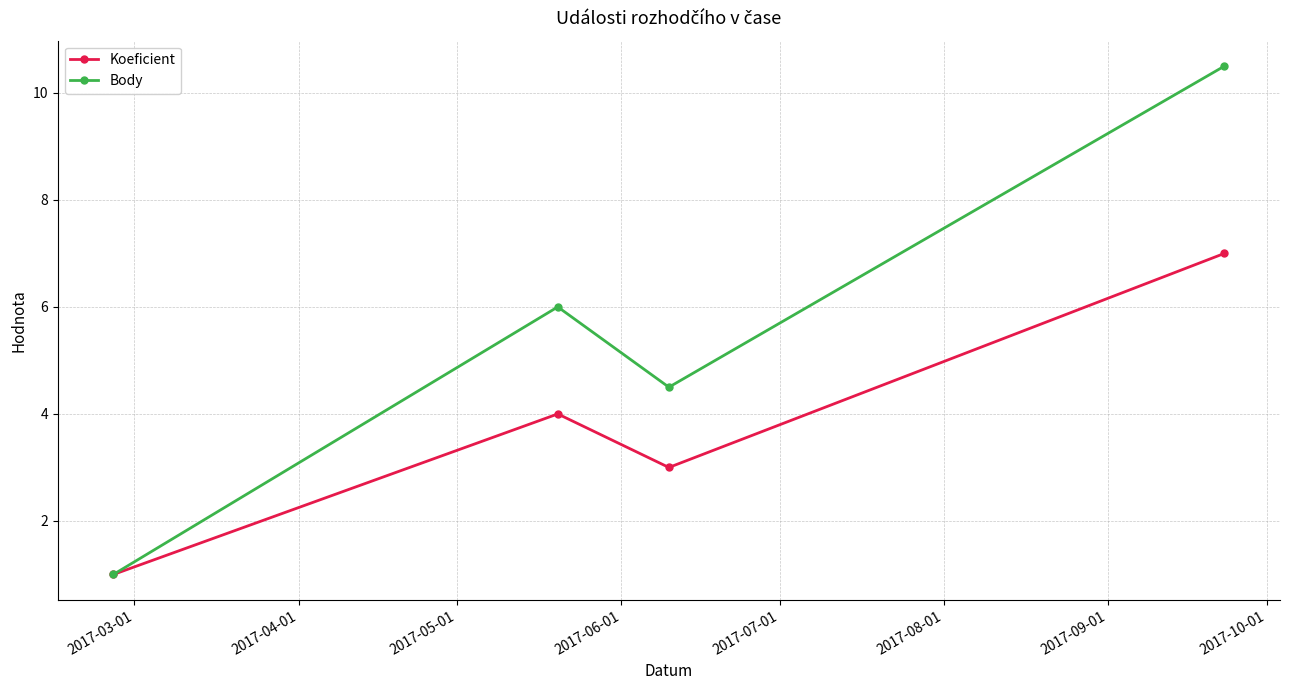

Which series has the largest range (max minus min)?

Body